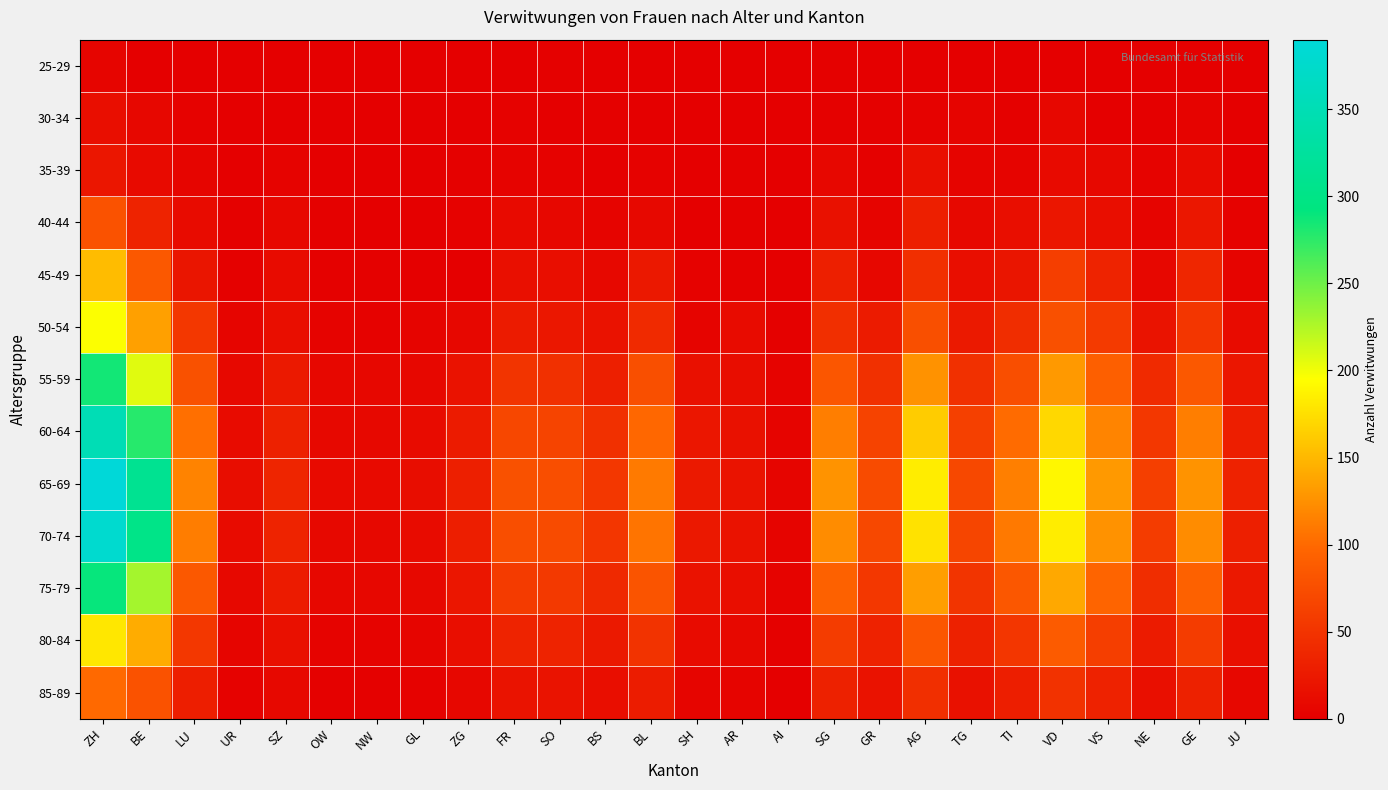

Reading left to right, transcribe all the data shown in this chart.

25-29: ZH=6	BE=1	LU=0	UR=0	SZ=1	OW=0	NW=0	GL=0	ZG=0	FR=0	SO=2	BS=1	BL=0	SH=1	AR=0	AI=0	SG=2	GR=1	AG=1	TG=1	TI=0	VD=1	VS=0	NE=0	GE=1	JU=0
30-34: ZH=14	BE=7	LU=3	UR=0	SZ=0	OW=0	NW=1	GL=0	ZG=0	FR=3	SO=1	BS=2	BL=1	SH=0	AR=0	AI=0	SG=2	GR=2	AG=3	TG=5	TI=2	VD=7	VS=1	NE=1	GE=4	JU=0
35-39: ZH=22	BE=10	LU=6	UR=1	SZ=4	OW=0	NW=0	GL=0	ZG=2	FR=4	SO=3	BS=1	BL=3	SH=1	AR=2	AI=0	SG=7	GR=2	AG=15	TG=5	TI=5	VD=10	VS=9	NE=4	GE=12	JU=0
40-44: ZH=79	BE=34	LU=12	UR=2	SZ=8	OW=2	NW=1	GL=0	ZG=3	FR=10	SO=8	BS=5	BL=9	SH=1	AR=2	AI=1	SG=17	GR=5	AG=31	TG=9	TI=14	VD=22	VS=14	NE=5	GE=23	JU=3
45-49: ZH=153	BE=85	LU=21	UR=2	SZ=11	OW=2	NW=2	GL=1	ZG=0	FR=15	SO=14	BS=9	BL=24	SH=3	AR=2	AI=0	SG=30	GR=8	AG=45	TG=14	TI=21	VD=60	VS=35	NE=8	GE=37	JU=5
50-54: ZH=196	BE=135	LU=53	UR=6	SZ=14	OW=4	NW=3	GL=5	ZG=8	FR=26	SO=23	BS=18	BL=41	SH=5	AR=11	AI=2	SG=46	GR=26	AG=76	TG=25	TI=44	VD=77	VS=56	NE=19	GE=52	JU=11
55-59: ZH=285	BE=207	LU=78	UR=9	SZ=25	OW=7	NW=7	GL=8	ZG=18	FR=51	SO=47	BS=31	BL=76	SH=16	AR=13	AI=4	SG=83	GR=47	AG=126	TG=47	TI=75	VD=131	VS=92	NE=41	GE=85	JU=22
60-64: ZH=351	BE=278	LU=104	UR=11	SZ=32	OW=9	NW=9	GL=11	ZG=27	FR=69	SO=66	BS=47	BL=99	SH=22	AR=17	AI=5	SG=113	GR=65	AG=163	TG=62	TI=101	VD=170	VS=117	NE=54	GE=113	JU=29
65-69: ZH=390	BE=312	LU=116	UR=13	SZ=36	OW=10	NW=10	GL=13	ZG=31	FR=78	SO=75	BS=54	BL=111	SH=25	AR=19	AI=6	SG=127	GR=73	AG=184	TG=70	TI=114	VD=190	VS=131	NE=61	GE=127	JU=33
70-74: ZH=380	BE=302	LU=112	UR=12	SZ=34	OW=9	NW=9	GL=12	ZG=29	FR=75	SO=72	BS=52	BL=107	SH=24	AR=18	AI=5	SG=122	GR=70	AG=177	TG=67	TI=110	VD=184	VS=126	NE=58	GE=122	JU=31
75-79: ZH=290	BE=230	LU=85	UR=9	SZ=26	OW=7	NW=7	GL=9	ZG=22	FR=57	SO=55	BS=40	BL=81	SH=18	AR=14	AI=4	SG=93	GR=53	AG=134	TG=51	TI=84	VD=140	VS=96	NE=44	GE=93	JU=24
80-84: ZH=180	BE=143	LU=53	UR=6	SZ=16	OW=4	NW=4	GL=6	ZG=14	FR=35	SO=34	BS=25	BL=50	SH=11	AR=9	AI=2	SG=58	GR=33	AG=83	TG=32	TI=52	VD=87	VS=60	NE=27	GE=58	JU=15
85-89: ZH=100	BE=79	LU=29	UR=3	SZ=9	OW=2	NW=2	GL=3	ZG=8	FR=19	SO=19	BS=14	BL=28	SH=6	AR=5	AI=1	SG=32	GR=18	AG=46	TG=17	TI=29	VD=48	VS=33	NE=15	GE=32	JU=8